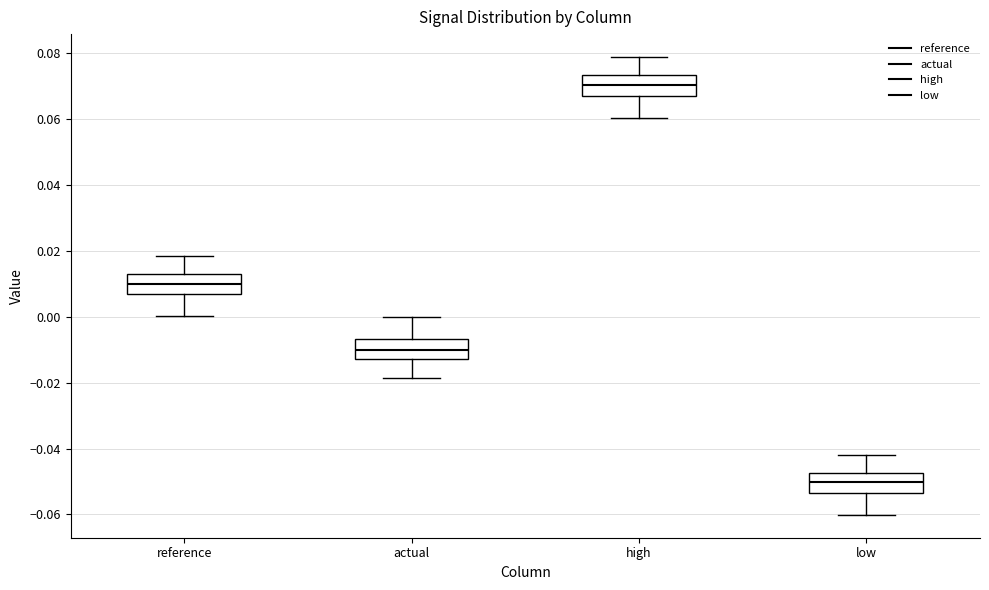

Which box has the highest median line?

high